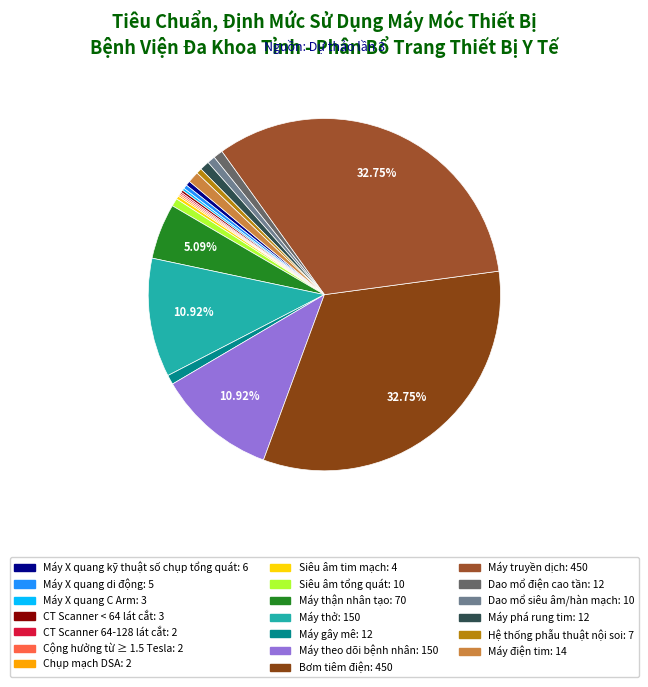

Approximately how many times larger is the value at Dao mổ điện cao tần compared to CT Scanner < 64 lát cắt?

4.0